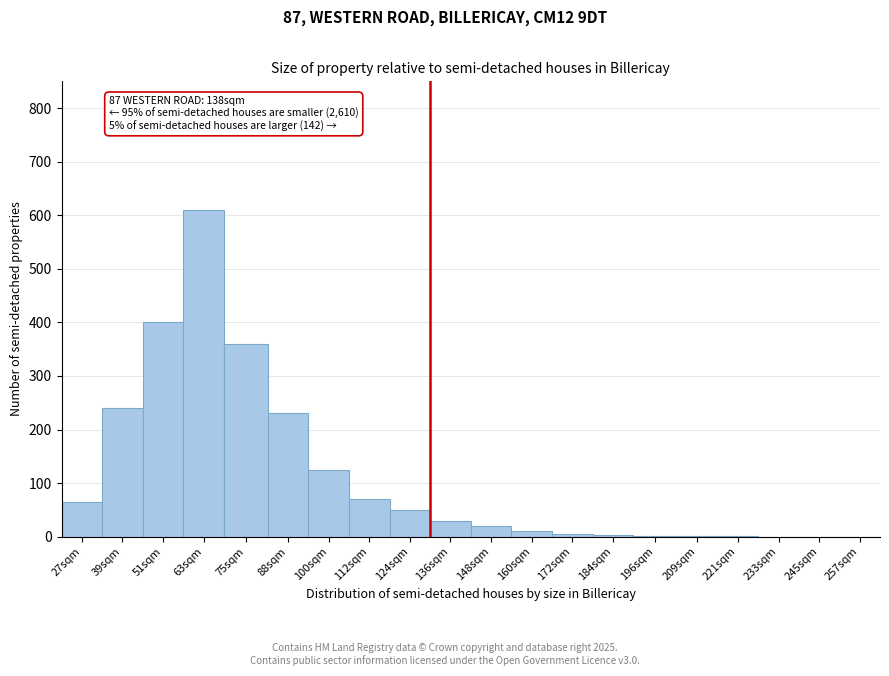

The value at 112sqm is 70. True or false?

True